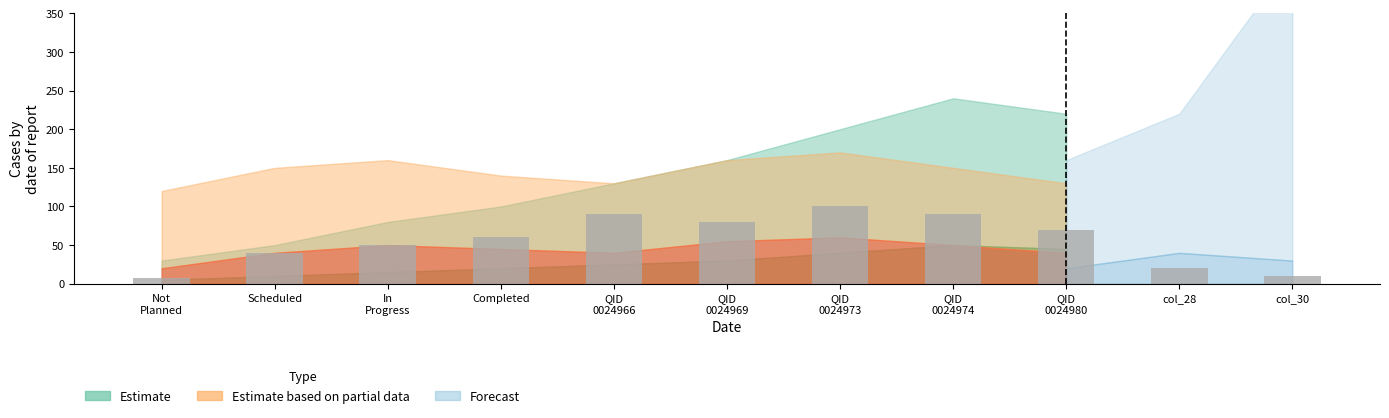

Reading left to right, what are all the values shown in this chart?

Not
Planned=8	Scheduled=40	In
Progress=50	Completed=60	QID
0024966=90	QID
0024969=80	QID
0024973=100	QID
0024974=90	QID
0024980=70	col_28=20	col_30=10